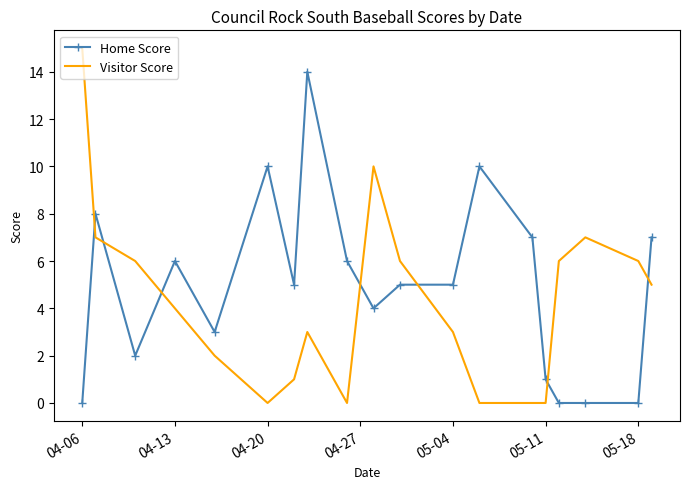

What is the maximum value for Visitor Score?

15